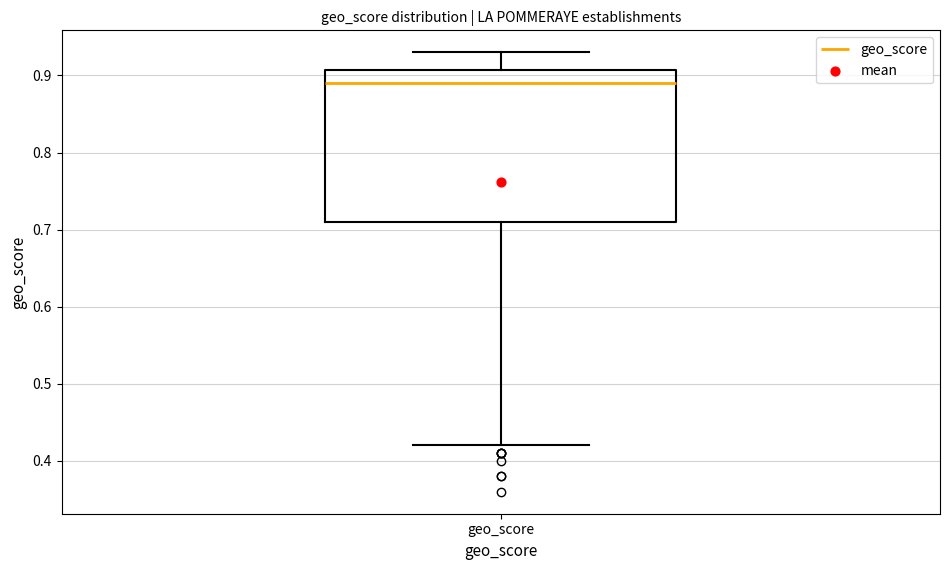

Read this box plot against the y-axis: the position of the median line, the range covered by the box, and the ends of both whiskers. The values are not printed on the chart, so give them approximately, as read against the axis.

median 0.89, box 0.71 to 0.91, whiskers 0.42 to 0.93